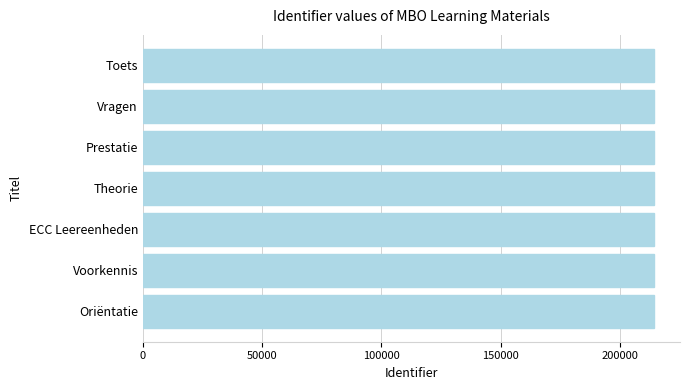

What is the sum of the values at Vragen and Theorie?

429090